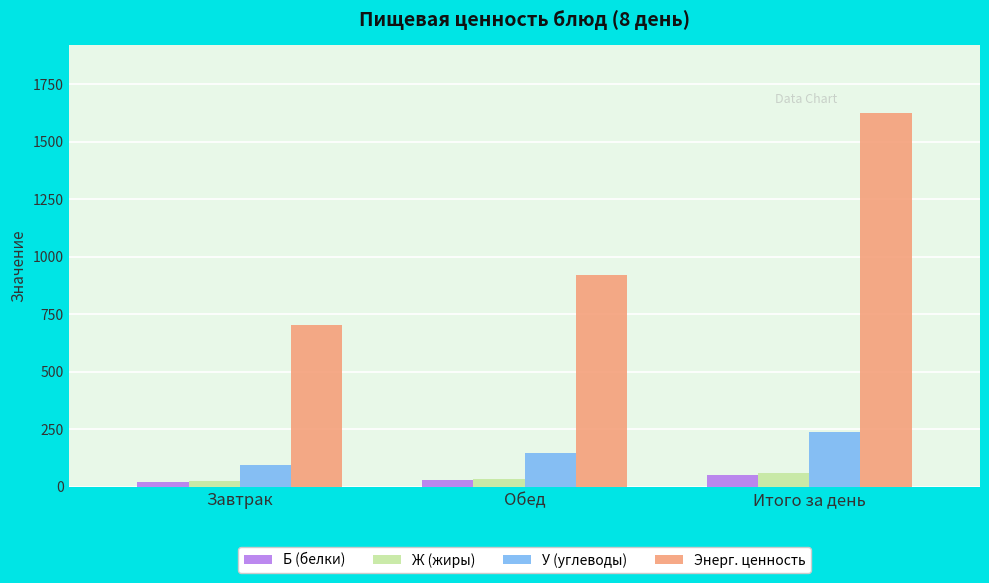

At which label does У (углеводы) reach its peak?

Итого за день